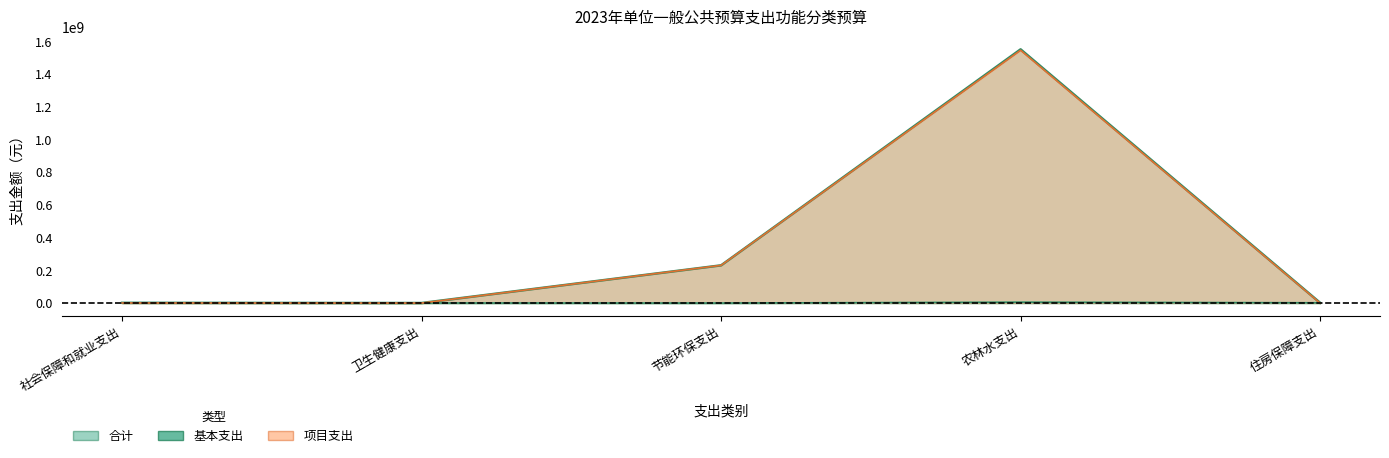

How many series are shown in this chart?

3